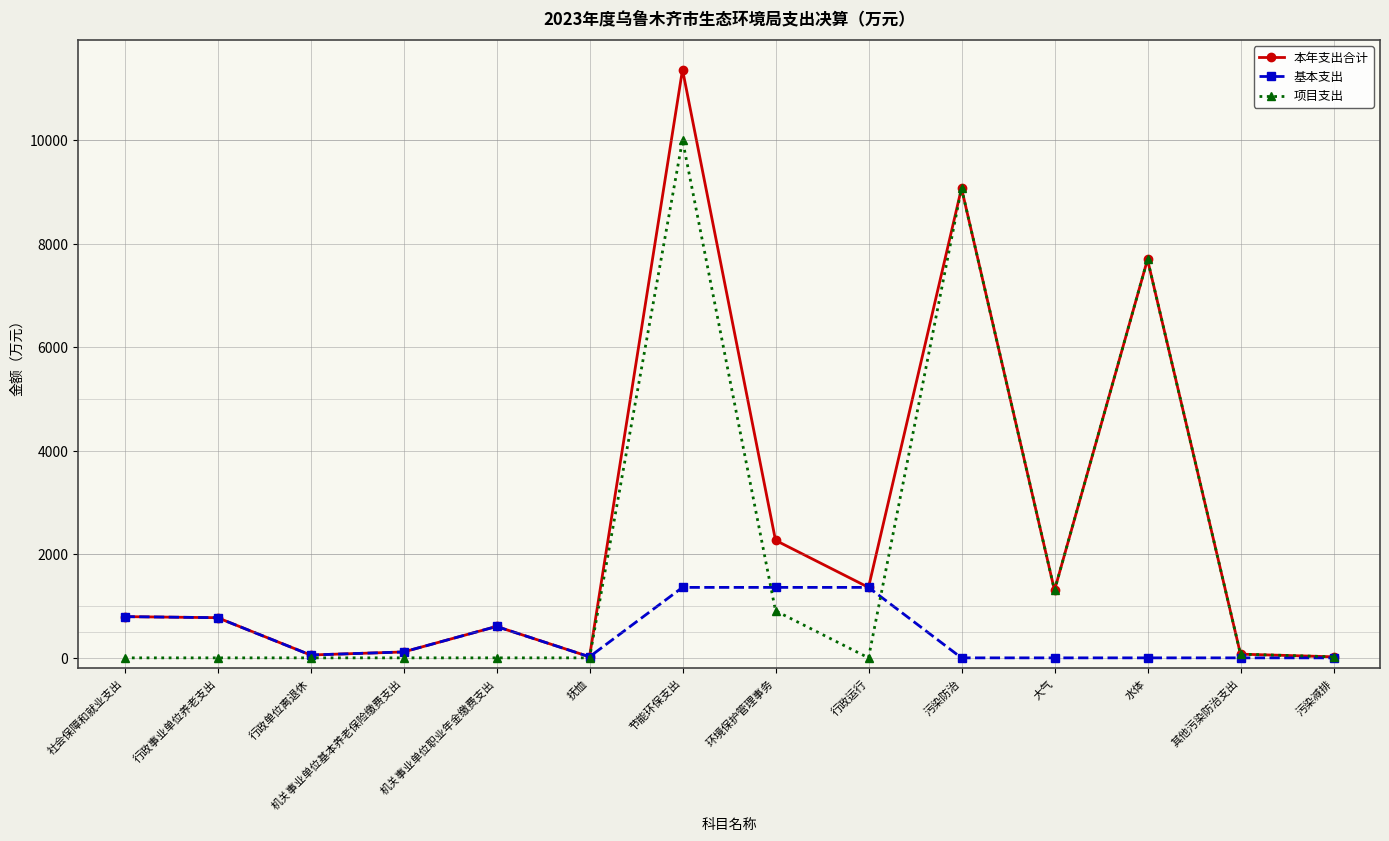

Which category has the highest value across all series?

节能环保支出